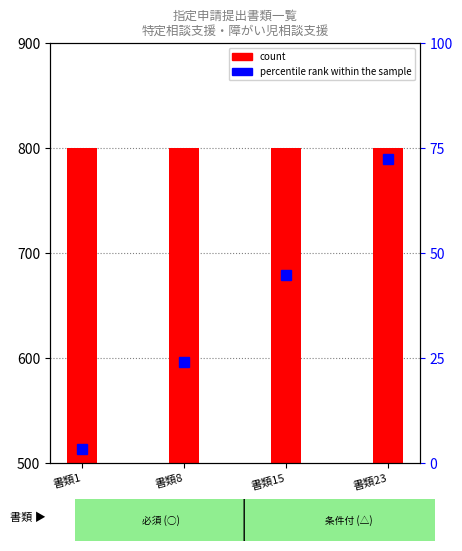

Is it true that the value at 書類23 is 72.4?

True